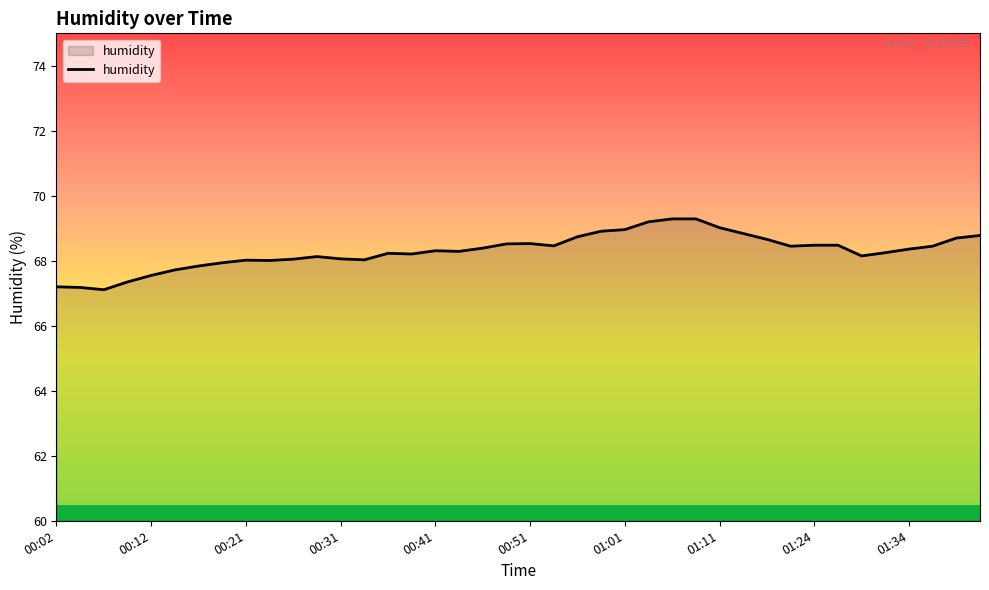

What is the minimum value shown in the chart?

67.1